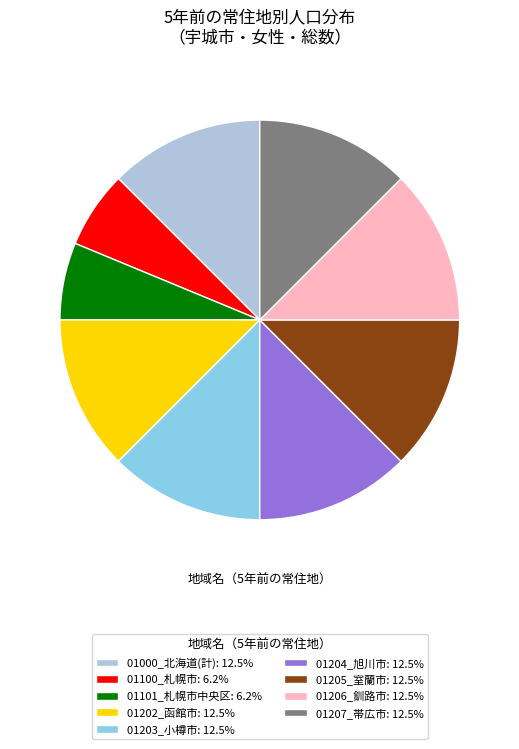

Does any single category account for the majority?

No